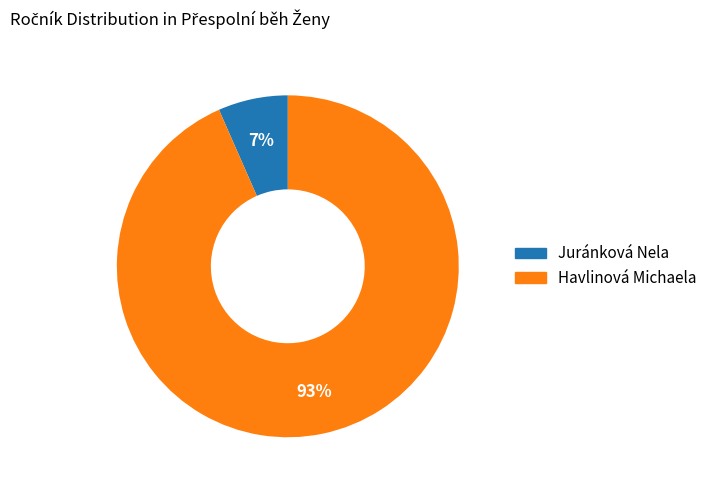

Count the number of slices in the pie.

2